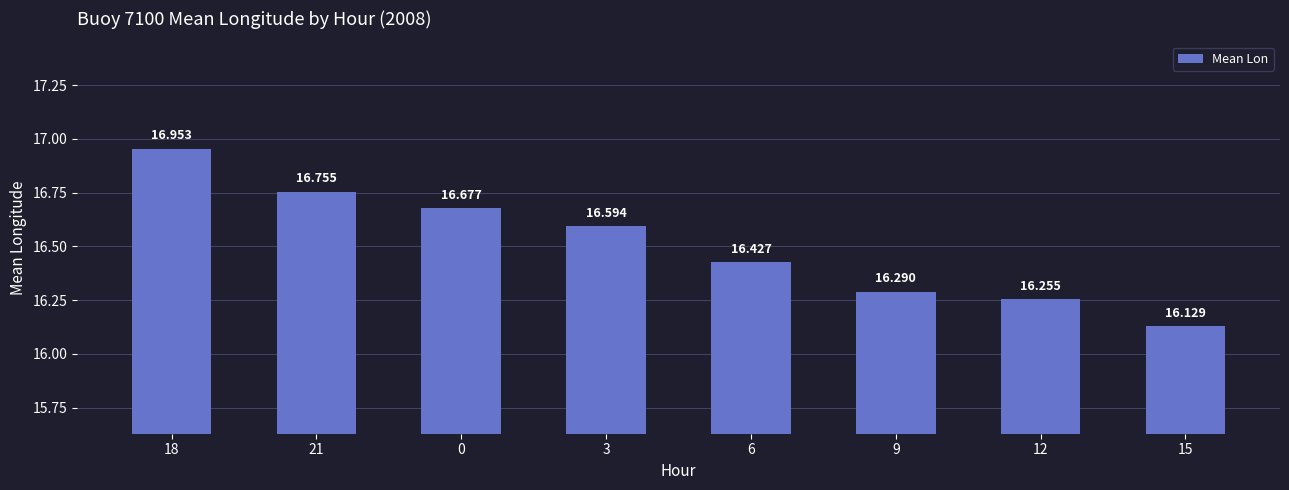

Approximately how many times larger is the value at 18 compared to 12?

1.0